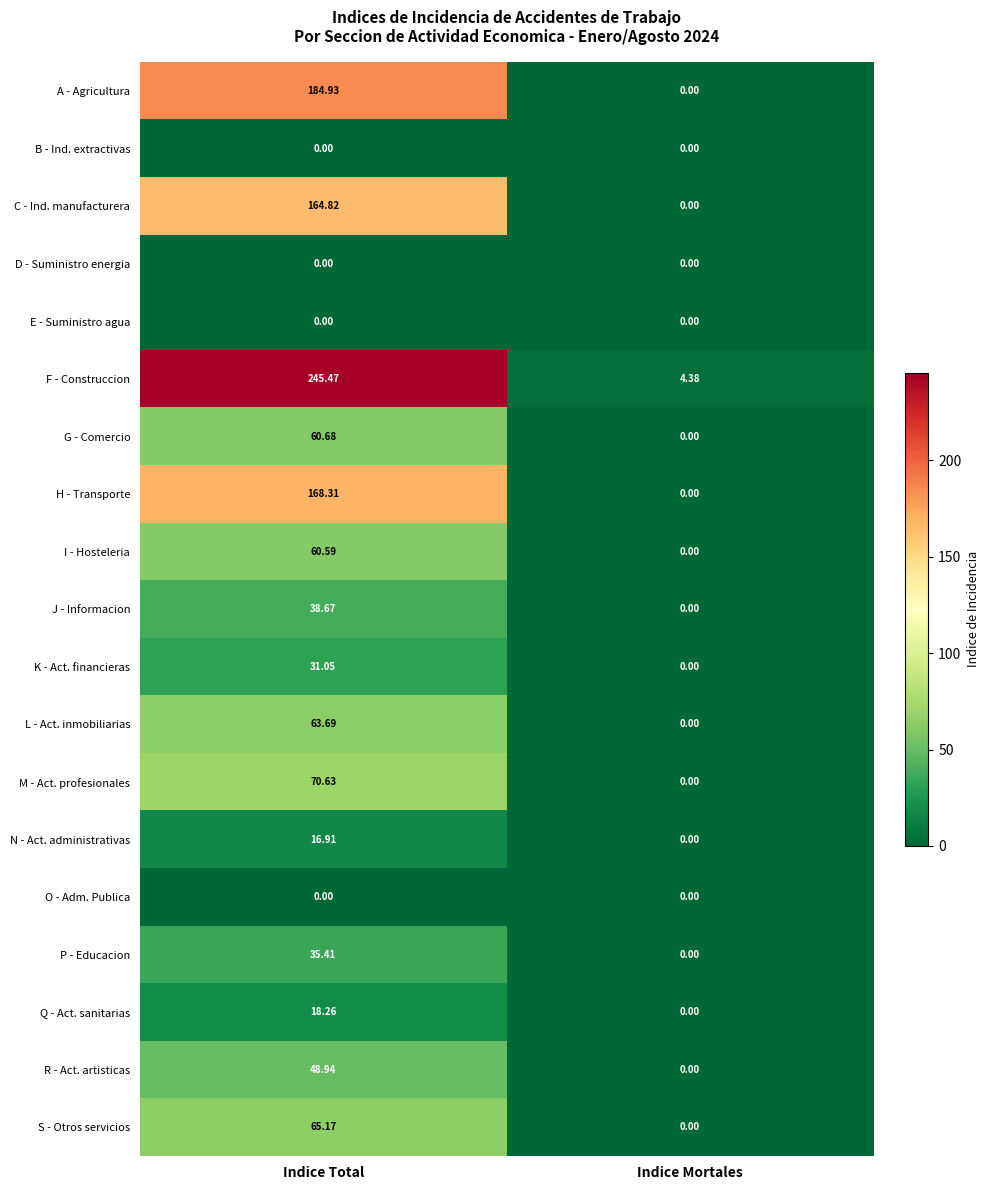

Where does the Q - Act. sanitarias series first go above 18?

Indice Total